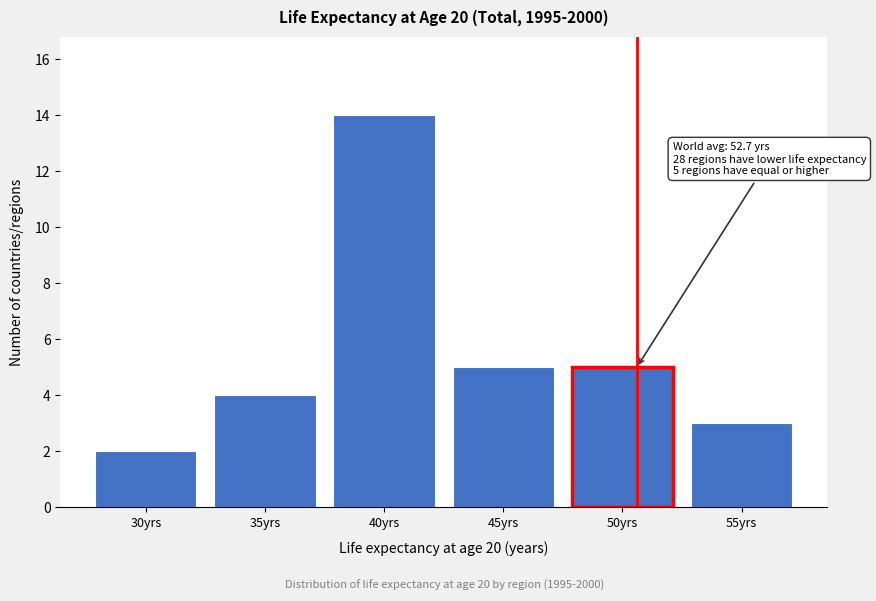

Reading right to left, list all the values displayed in this chart.

55yrs=3	50yrs=5	45yrs=5	40yrs=14	35yrs=4	30yrs=2